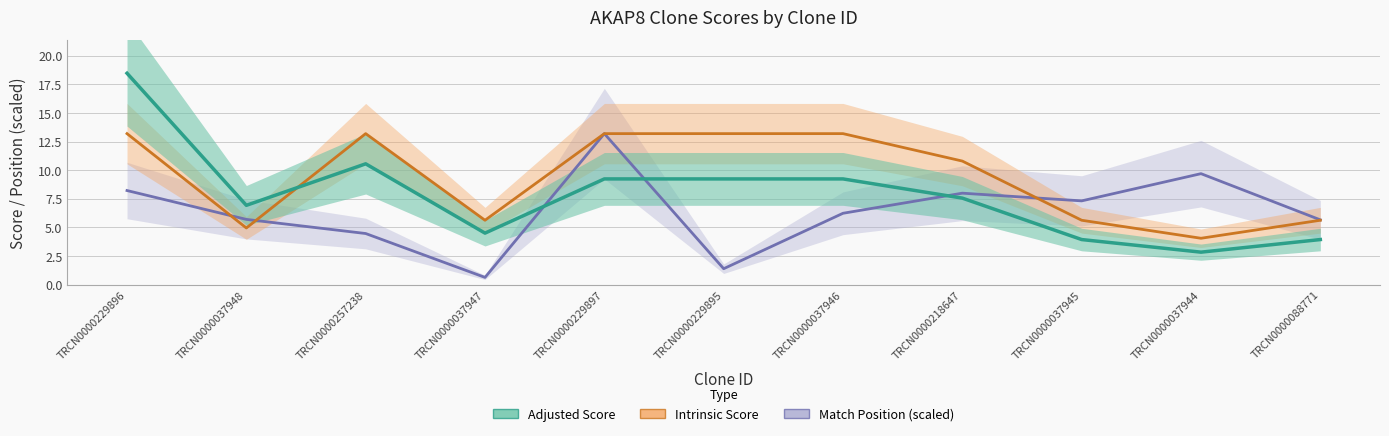

True or false: Intrinsic Score has a value of 13.2 at TRCN0000257238.

True